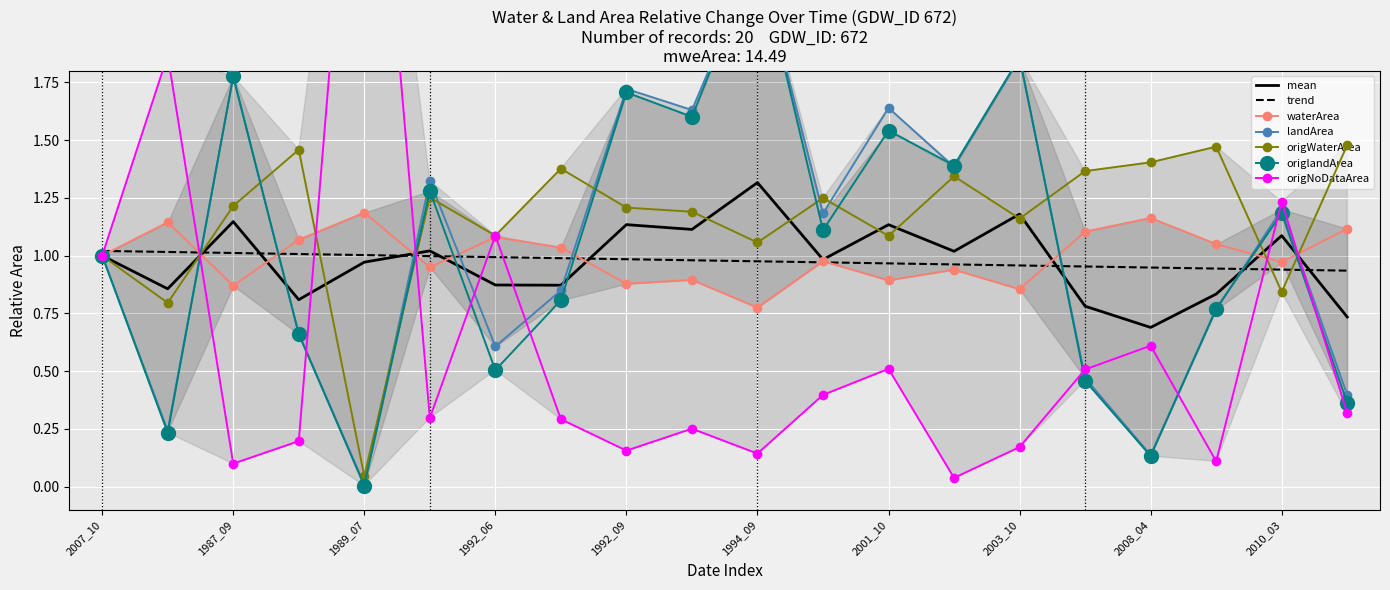

Reading left to right, list all the values displayed in this chart.

waterArea: 2007_10=1.0	1985_04=1.1	1987_09=0.9	1988_03=1.1	1989_07=1.2	1992_03=1.0	1992_06=1.1	1992_07=1.0	1992_09=0.9	1992_10=0.9	1994_09=0.8	2001_06=1.0	2001_10=0.9	2002_09=0.9	2003_10=0.9	2004_05=1.1	2008_04=1.2	2009_03=1.1	2010_03=1.0	2010_06=1.1
landArea: 2007_10=1.0	1985_04=0.2	1987_09=1.8	1988_03=0.7	1989_07=0.0	1992_03=1.3	1992_06=0.6	1992_07=0.8	1992_09=1.7	1992_10=1.6	1994_09=2.3	2001_06=1.2	2001_10=1.6	2002_09=1.4	2003_10=1.9	2004_05=0.5	2008_04=0.1	2009_03=0.8	2010_03=1.2	2010_06=0.4
origWaterArea: 2007_10=1.0	1985_04=0.8	1987_09=1.2	1988_03=1.5	1989_07=0.0	1992_03=1.3	1992_06=1.1	1992_07=1.4	1992_09=1.2	1992_10=1.2	1994_09=1.1	2001_06=1.2	2001_10=1.1	2002_09=1.3	2003_10=1.2	2004_05=1.4	2008_04=1.4	2009_03=1.5	2010_03=0.8	2010_06=1.5
origlandArea: 2007_10=1.0	1985_04=0.2	1987_09=1.8	1988_03=0.7	1989_07=0.0	1992_03=1.3	1992_06=0.5	1992_07=0.8	1992_09=1.7	1992_10=1.6	1994_09=2.3	2001_06=1.1	2001_10=1.5	2002_09=1.4	2003_10=1.9	2004_05=0.5	2008_04=0.1	2009_03=0.8	2010_03=1.2	2010_06=0.4
origNoDataArea: 2007_10=1.0	1985_04=1.9	1987_09=0.1	1988_03=0.2	1989_07=3.6	1992_03=0.3	1992_06=1.1	1992_07=0.3	1992_09=0.2	1992_10=0.3	1994_09=0.1	2001_06=0.4	2001_10=0.5	2002_09=0.0	2003_10=0.2	2004_05=0.5	2008_04=0.6	2009_03=0.1	2010_03=1.2	2010_06=0.3